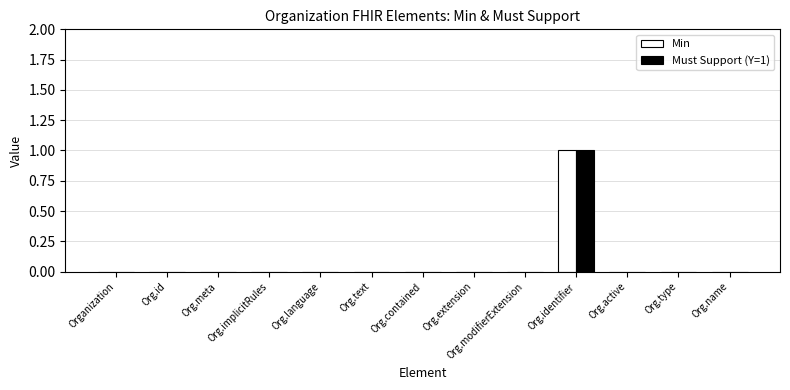

How many Min values are between 0 and 1?

13